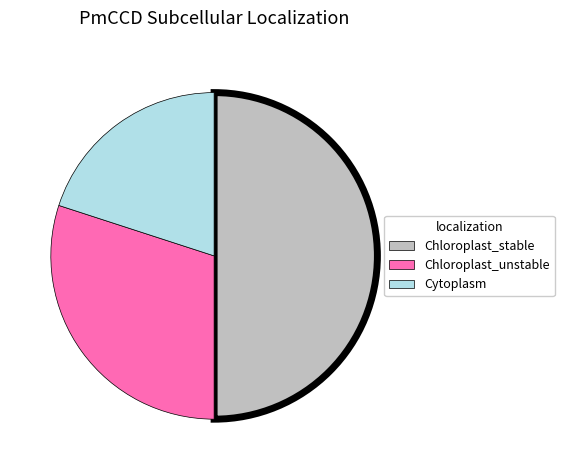

Does Chloroplast_unstable account for over 50% of the chart?

No